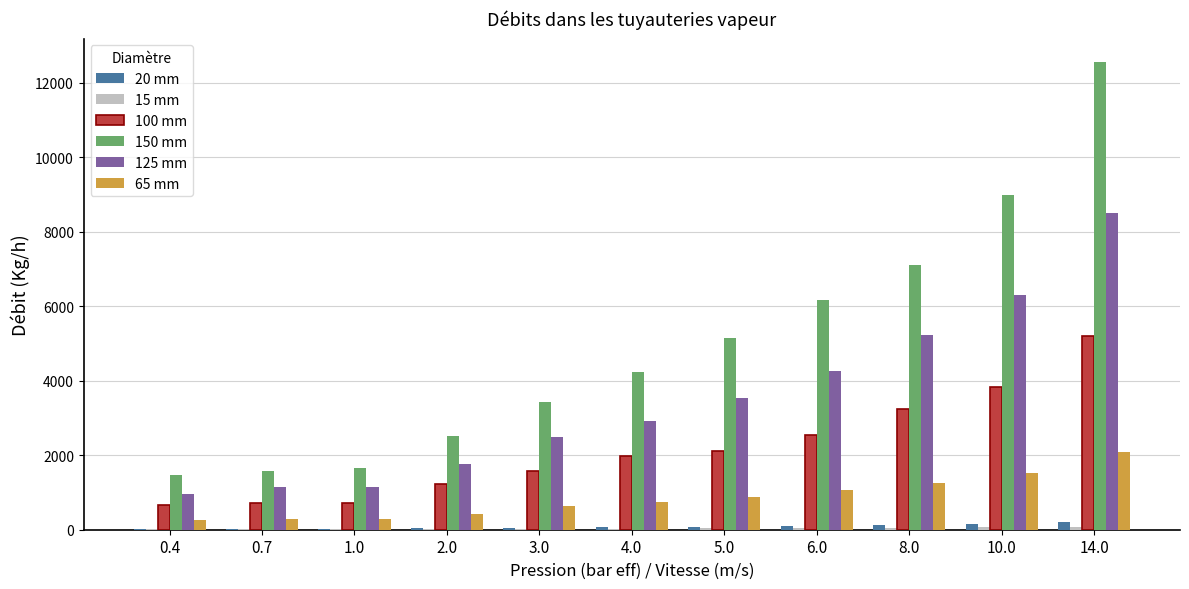

At which category is the sum across all series the highest?

14.0